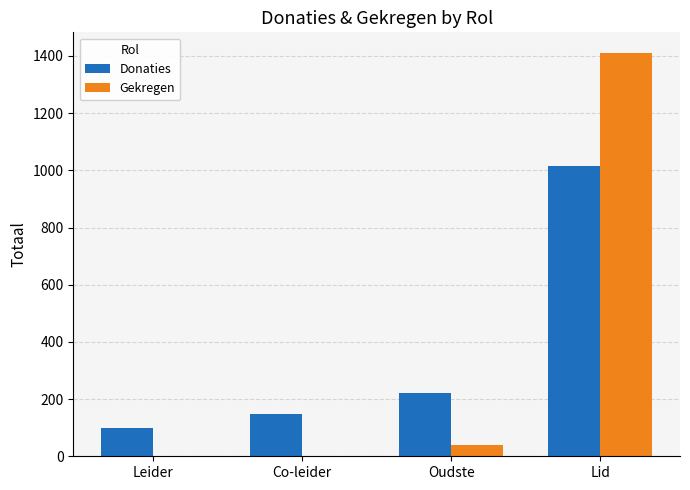

Reading left to right, list all the values displayed in this chart.

Donaties: 98	148	220	1016
Gekregen: 0	0	40	1412